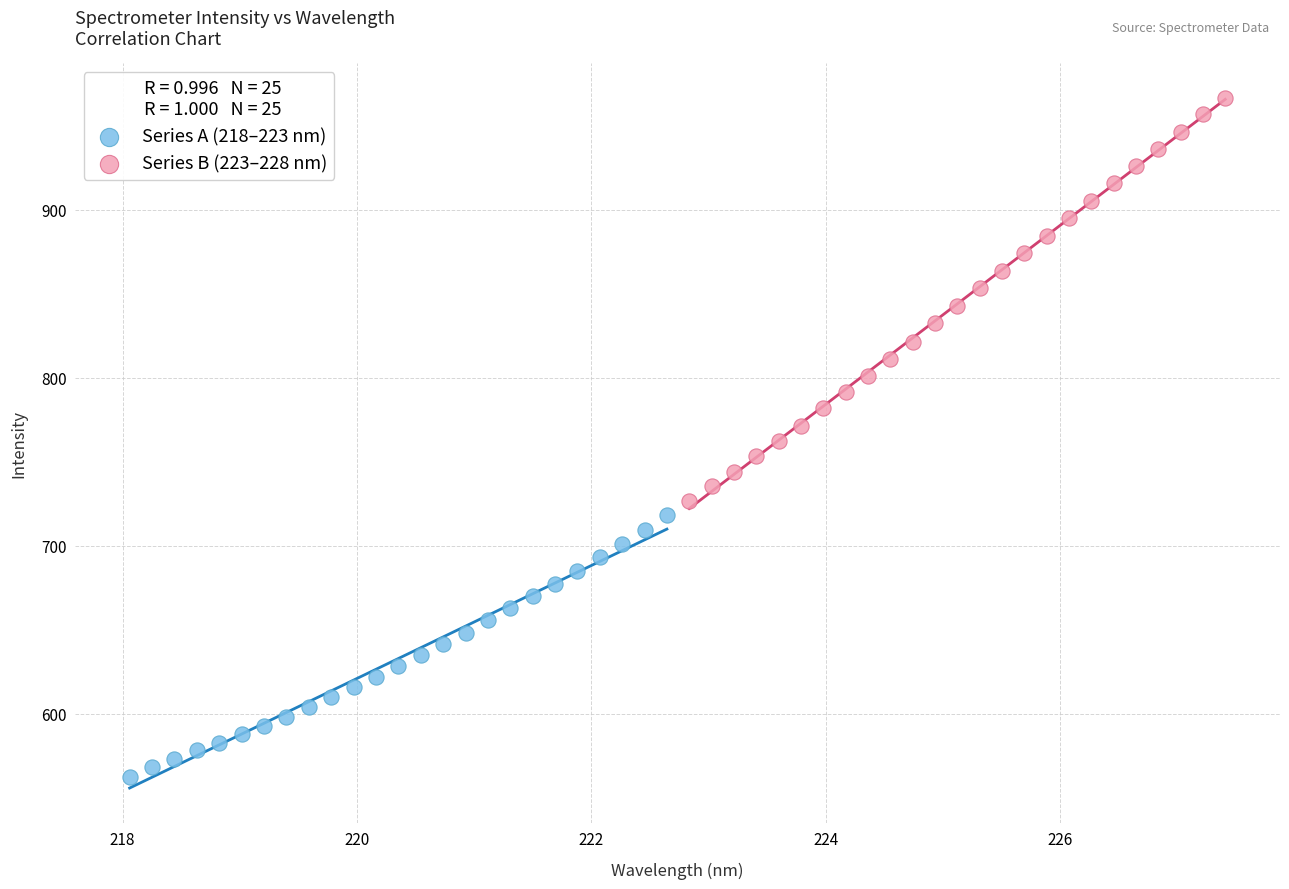

Which series contains the lowest Y value?

Series A (218–223 nm)